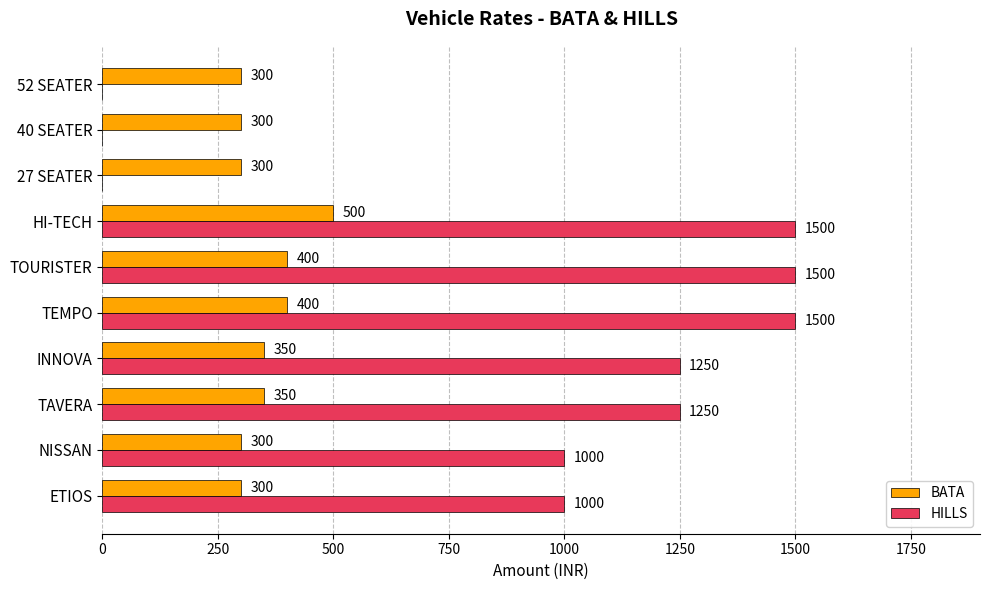

Between INNOVA and TOURISTER, which series saw the biggest shift?

HILLS